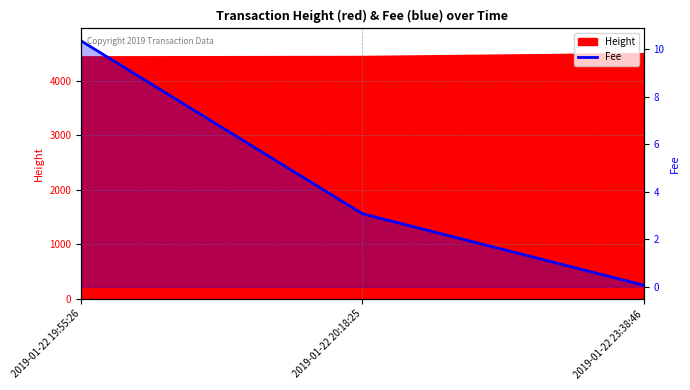

Where does the data first go above 3?

2019-01-22 19:55:26